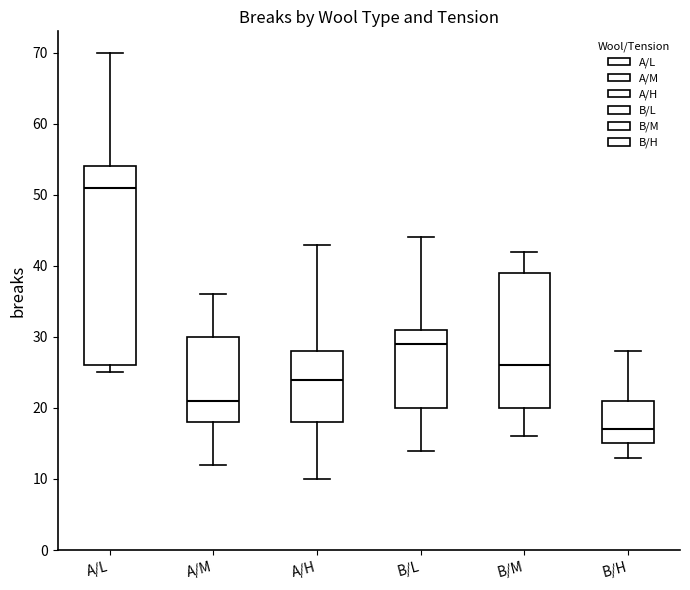

Which box is the tallest, from its lower edge to its upper edge?

A/L